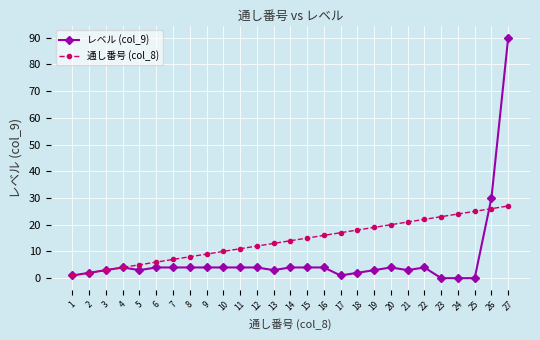

At which category is the sum across all series the highest?

27